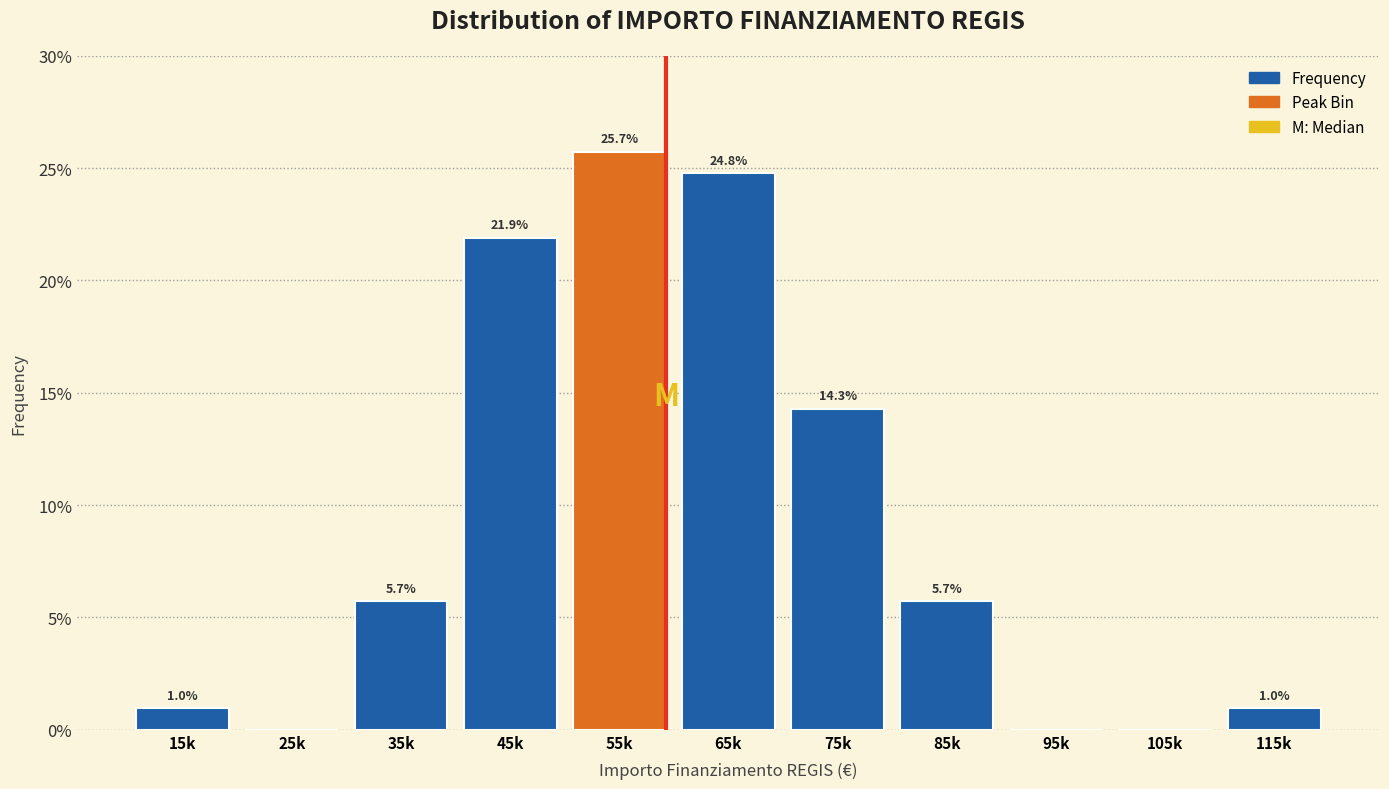

Reading right to left, what are all the values shown in this chart?

115k=1.0	105k=0.0	95k=0.0	85k=5.7	75k=14.3	65k=24.8	55k=25.7	45k=21.9	35k=5.7	25k=0.0	15k=1.0